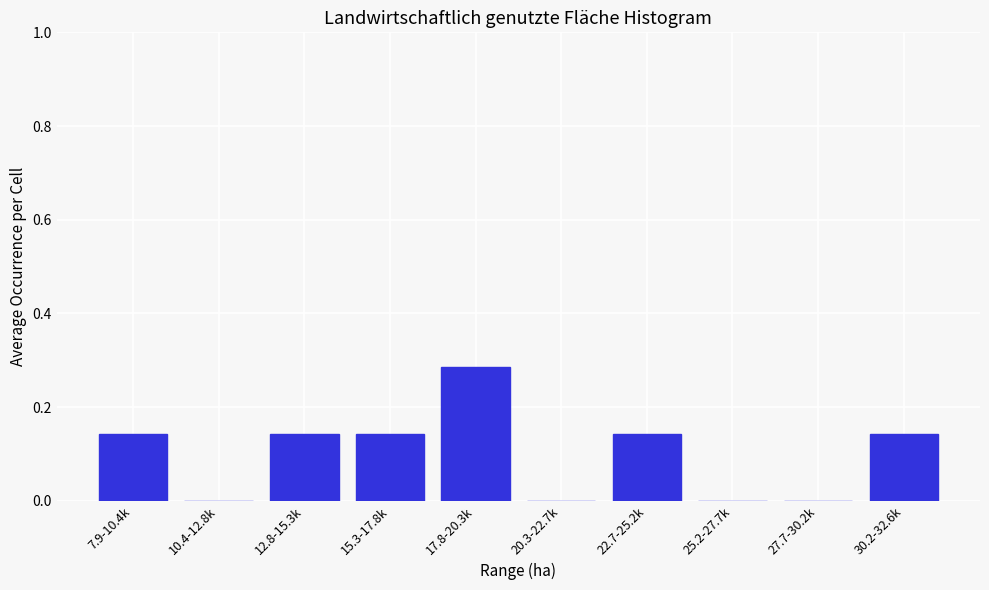

Which label corresponds to the largest value in the chart?

17.8-20.3k